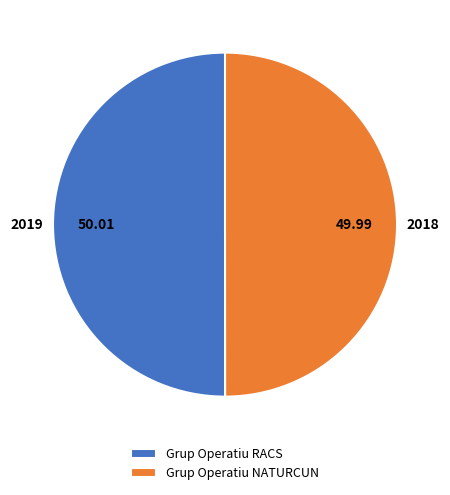

What is the ratio of the value at Grup Operatiu RACS to the value at Grup Operatiu NATURCUN?

1.0